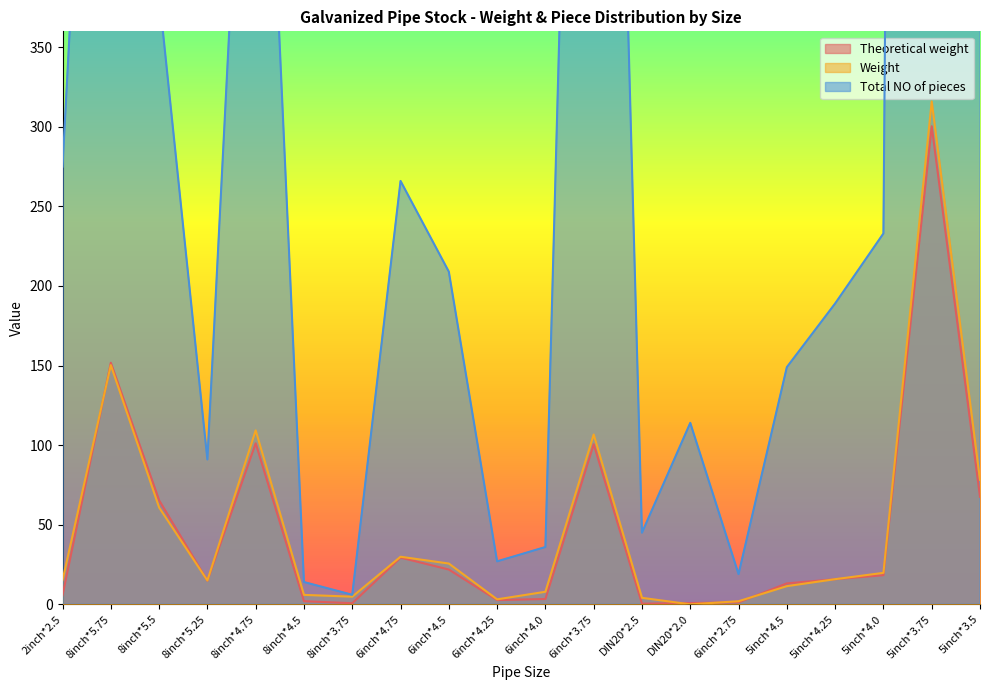

Reading left to right, extract all data points from this chart.

Theoretical weight: 5.6	151.8	65.4	14.8	101.2	2.0	0.7	29.3	21.9	2.7	3.3	100.6	0.4	0.8	1.2	13.2	15.8	18.3	300.4	67.5
Weight: 15.2	150.3	60.8	15.0	109.3	5.9	4.8	29.9	25.6	3.1	7.9	106.7	4.1	0.0	1.9	11.4	15.8	19.8	316.0	78.2
Total NO of pieces: 275.0	851.0	383.0	91.0	686.0	14.0	6.0	266.0	209.0	27.0	36.0	1154.0	45.0	114.0	19.0	149.0	189.0	233.0	4079.0	983.0